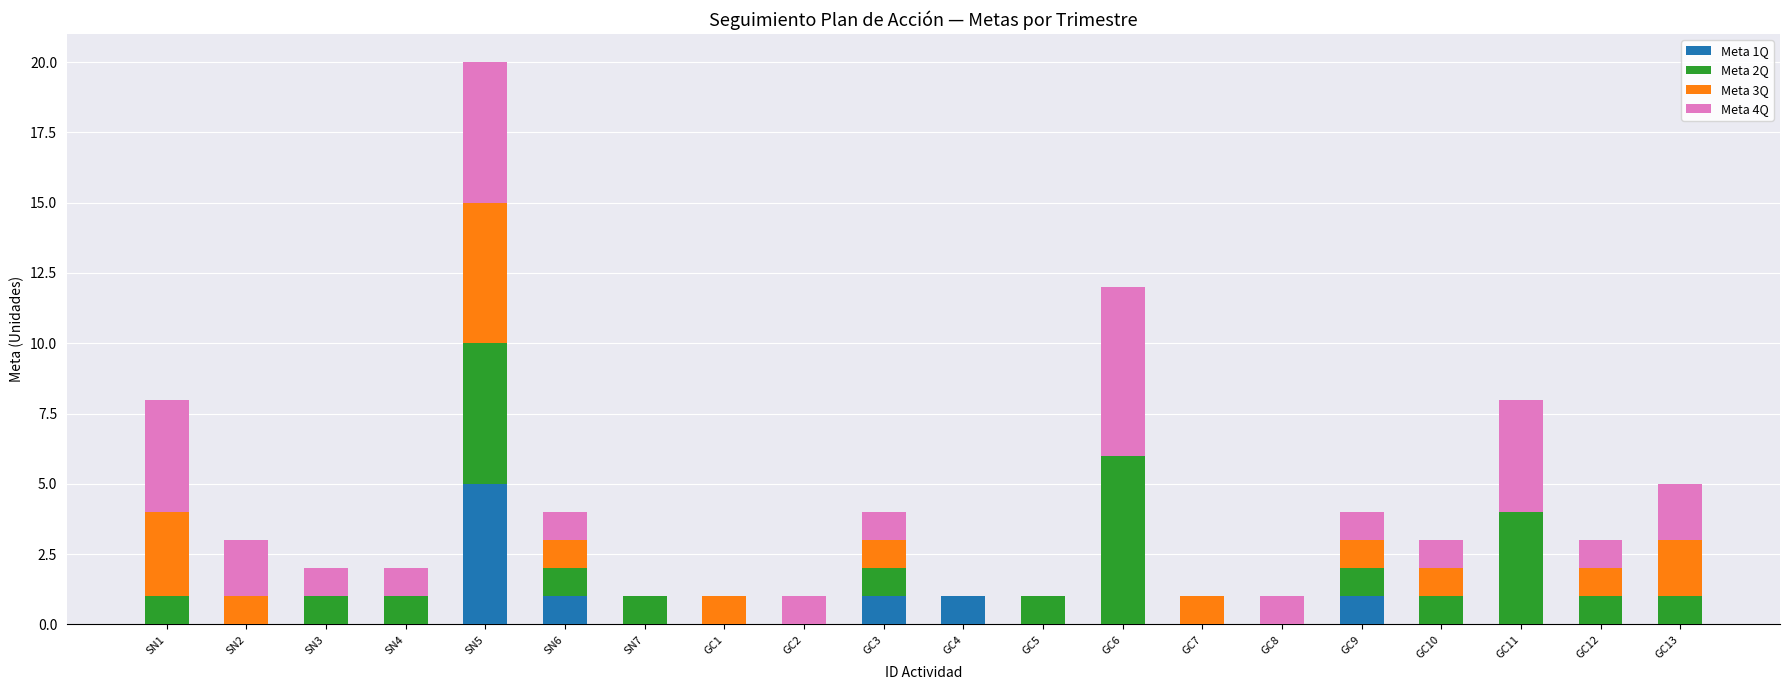

True or false: Meta 1Q has a value of -2 at SN1.

False